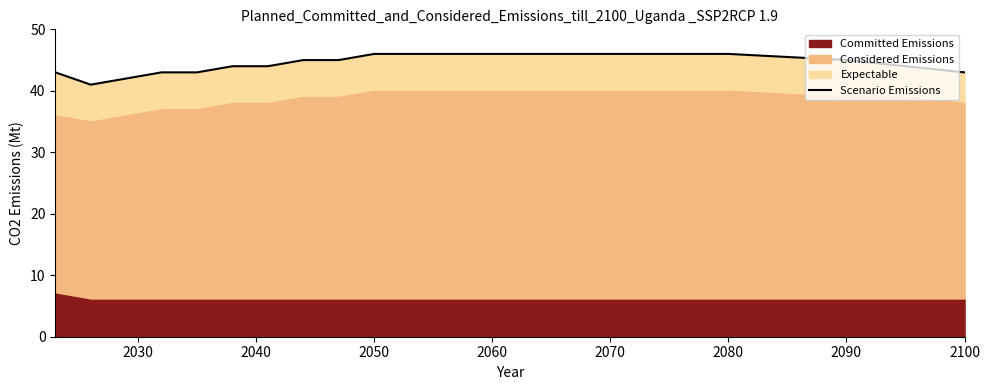

Reading left to right, list all the values displayed in this chart.

43	41	42	43	43	44	44	45	45	46	46	46	46	45	44	43